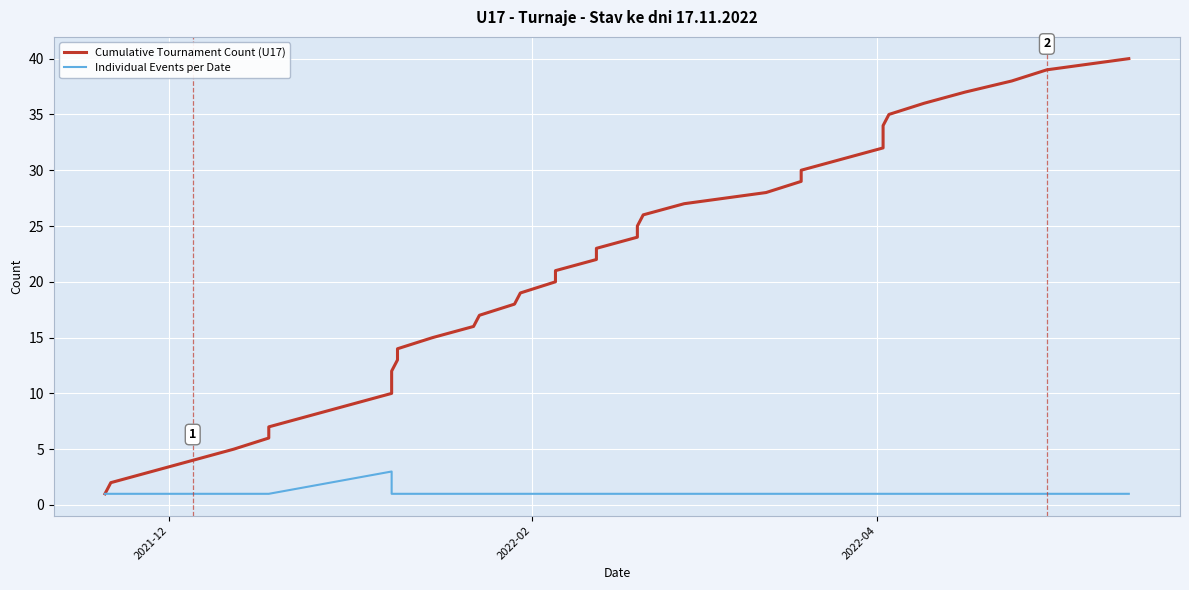

How many data points in Cumulative Tournament Count (U17) are less than 22?

19